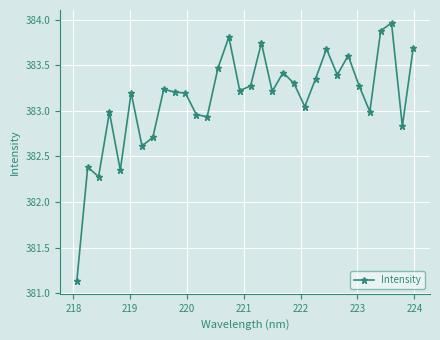

True or false: there are more than 0 points higher than both neighbors.

True